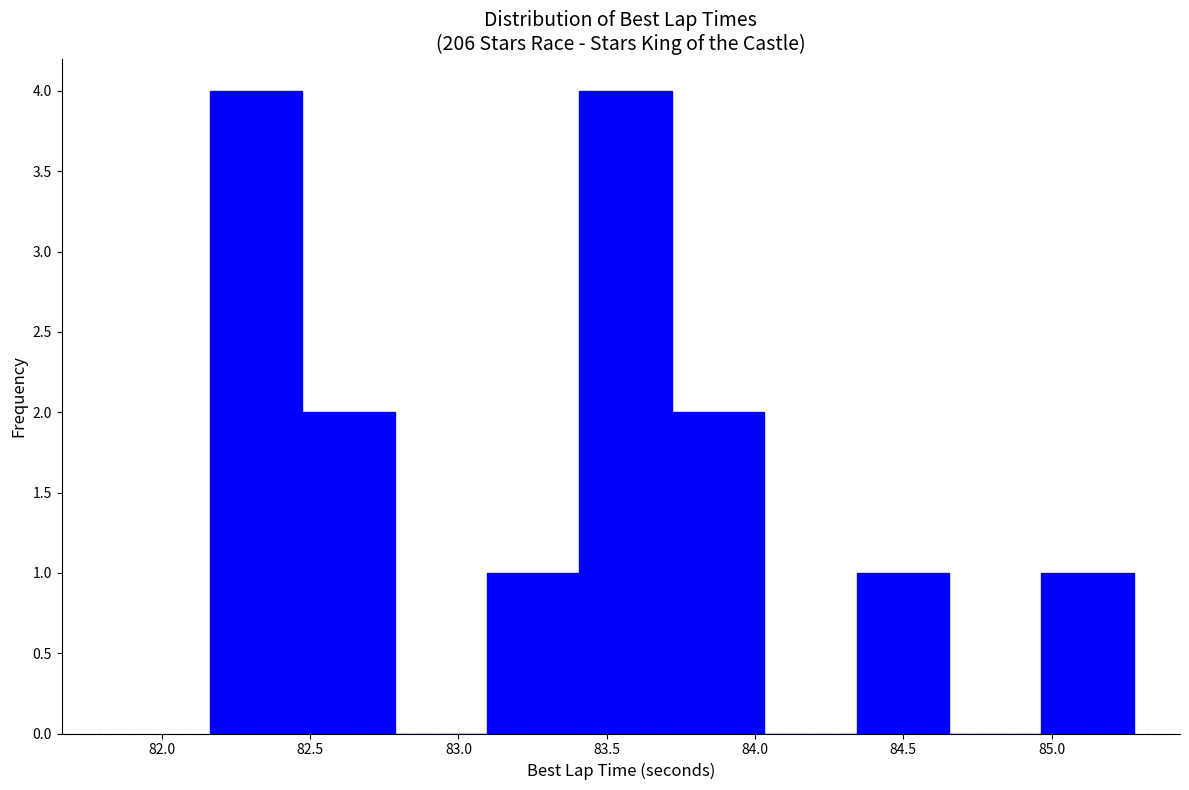

Reading left to right, transcribe this chart: for each bar, give the range it covers on the x-axis and its height. Neither the bar edges nor the heights are printed on the chart, so give them approximately, as read against the axes.

82.15 to 82.45: 4
82.45 to 82.80: 2
82.80 to 83.10: 0
83.10 to 83.40: 1
83.40 to 83.70: 4
83.70 to 84.05: 2
84.05 to 84.35: 0
84.35 to 84.65: 1
84.65 to 84.95: 0
84.95 to 85.30: 1